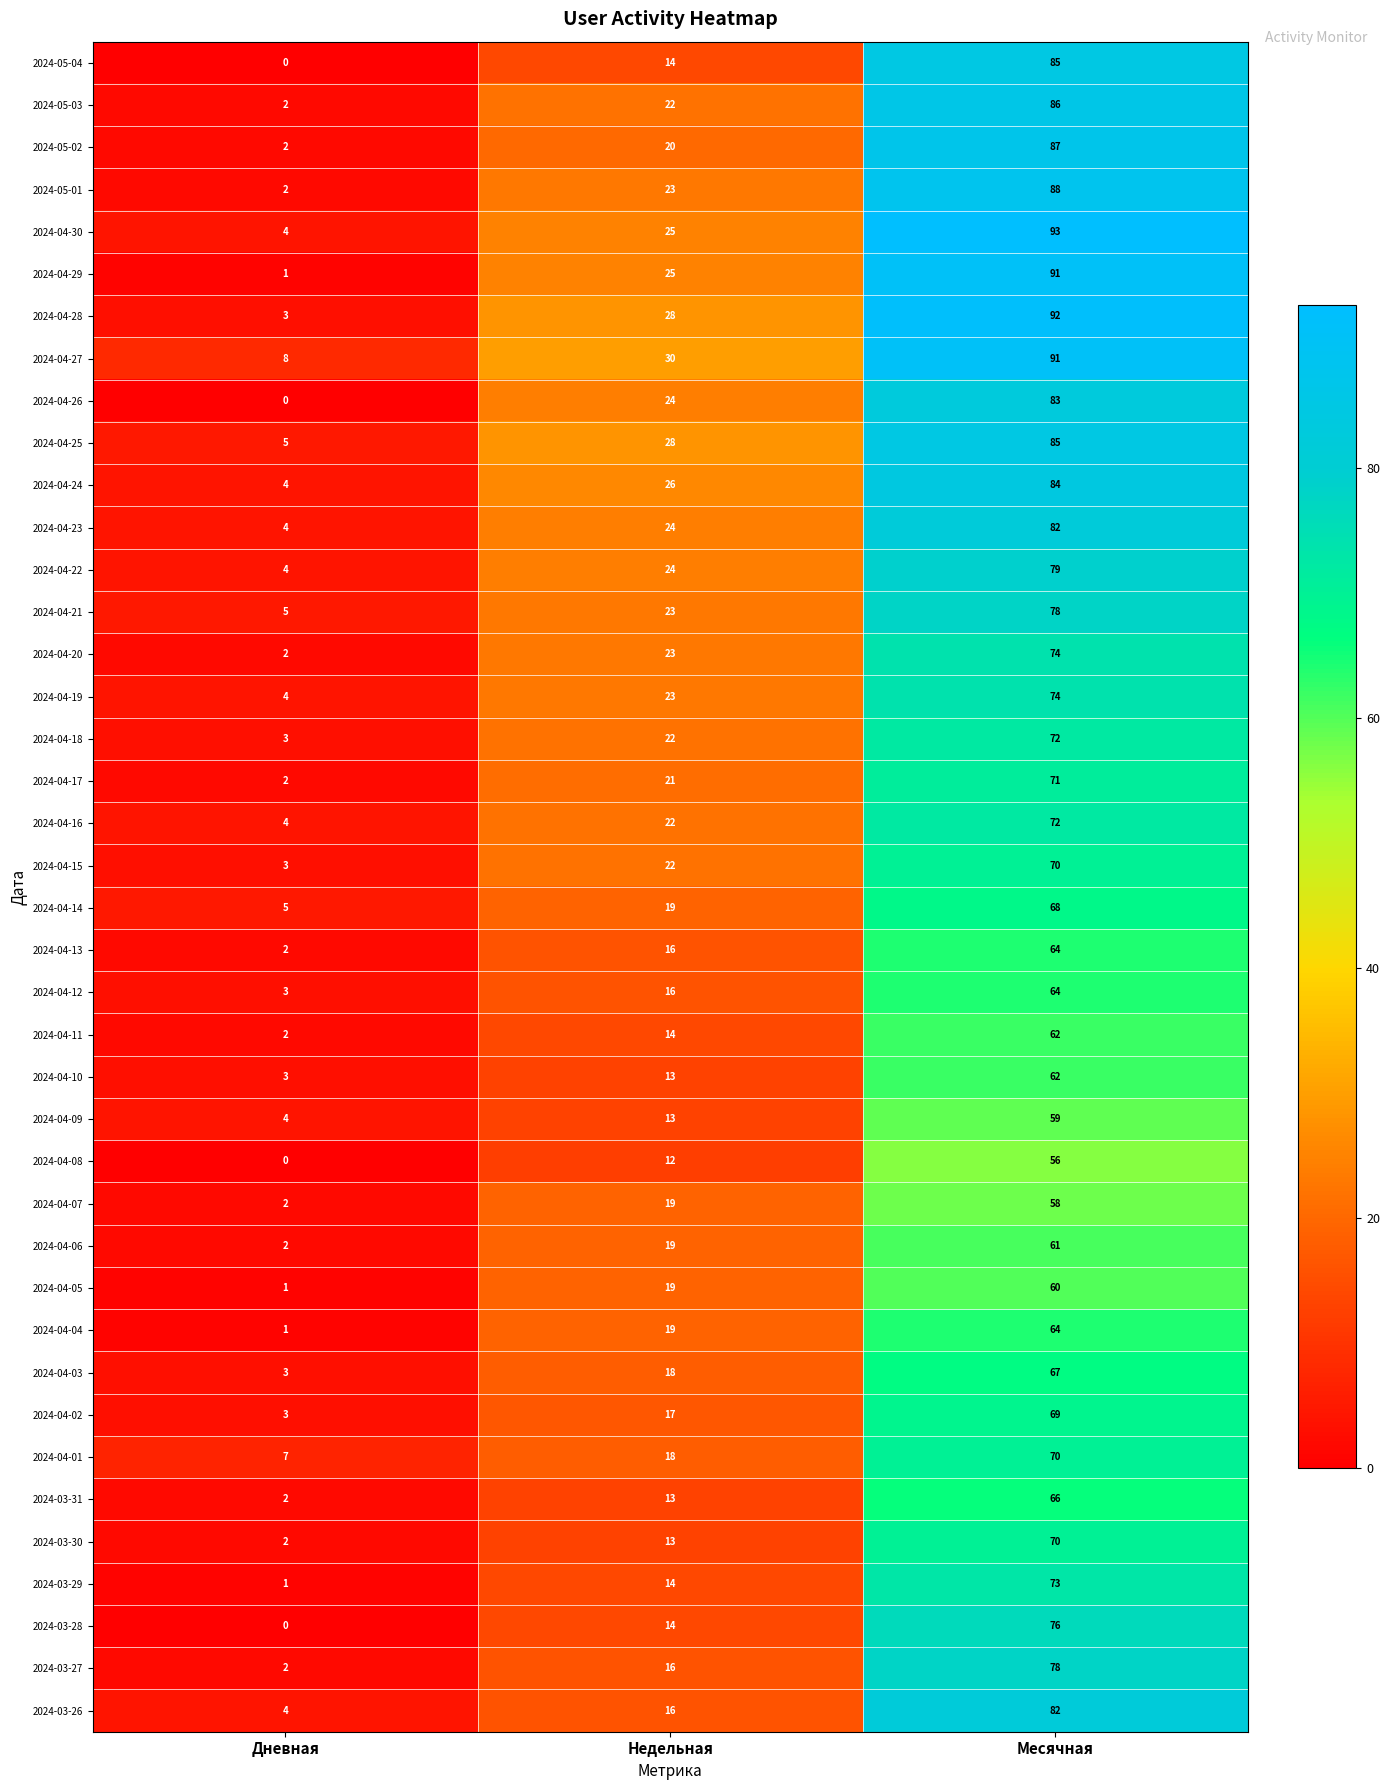

What is the difference between the maximum and second lowest values in the 2024-04-20 series?

51